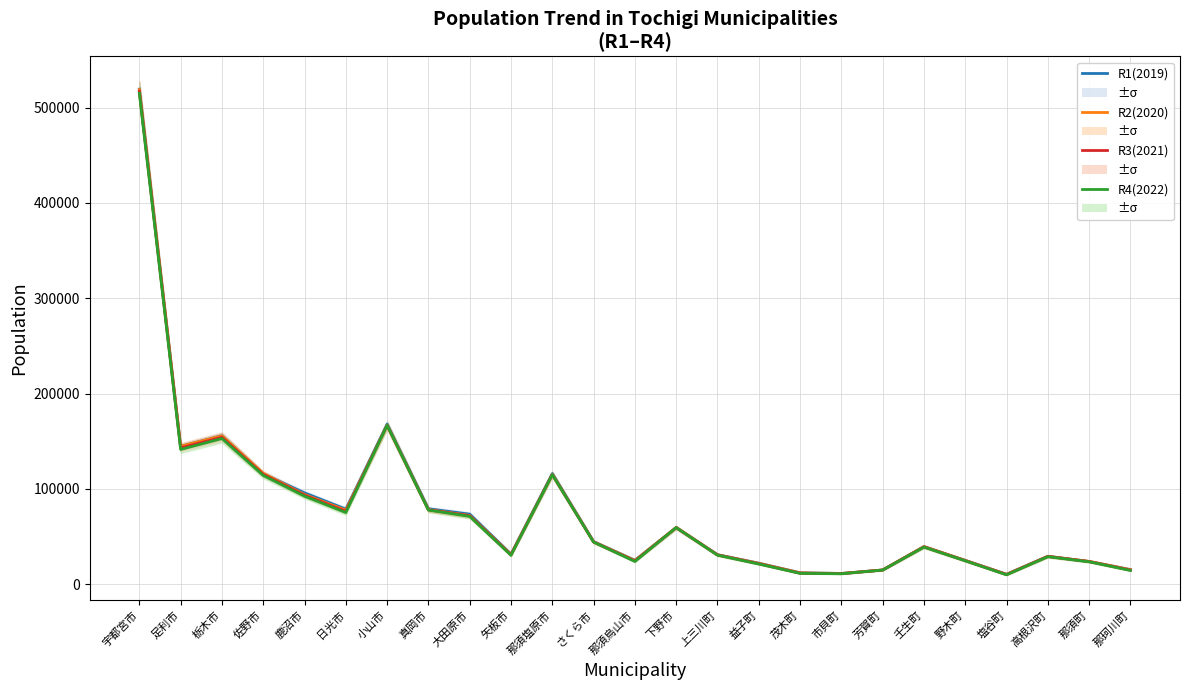

How many data points in R2(2020) are less than 39474?

12